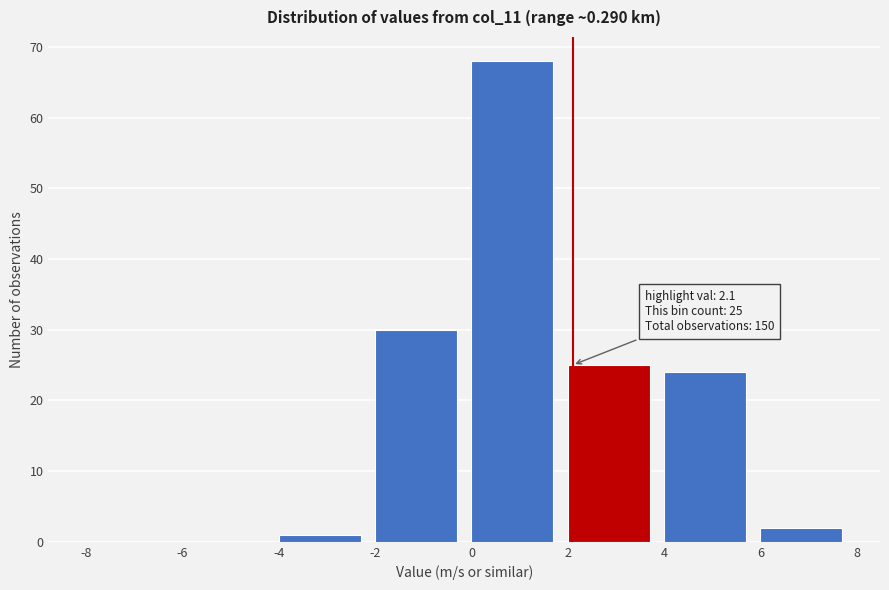

Over which range of the x-axis is the bar tallest?

0 to 2